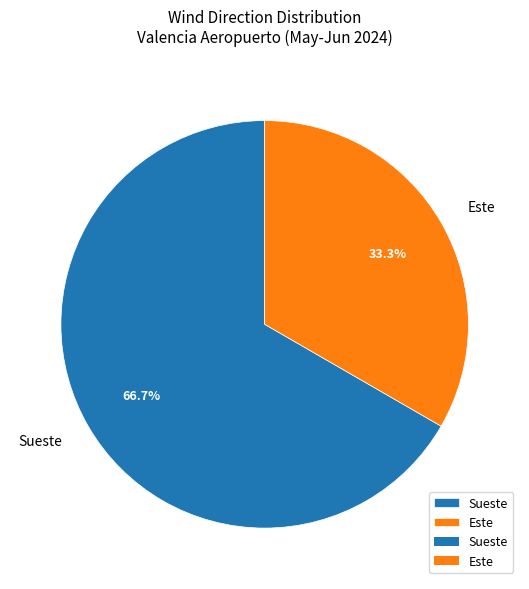

What percentage is the Sueste slice, to the nearest percent?

67%